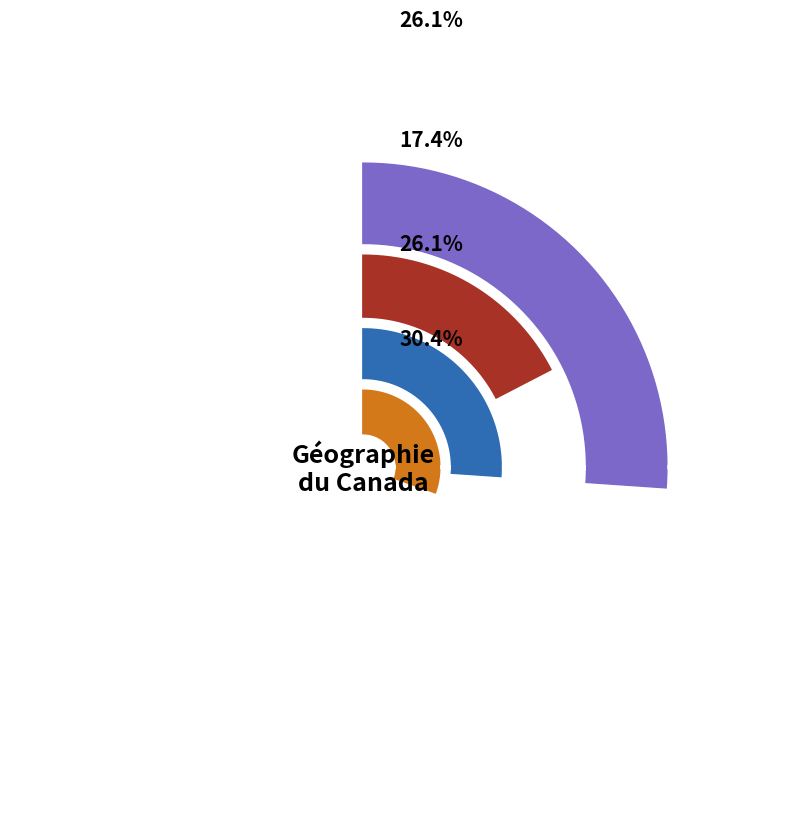

The Nouvelle-Écosse slice represents 17% of the pie. True or false?

False